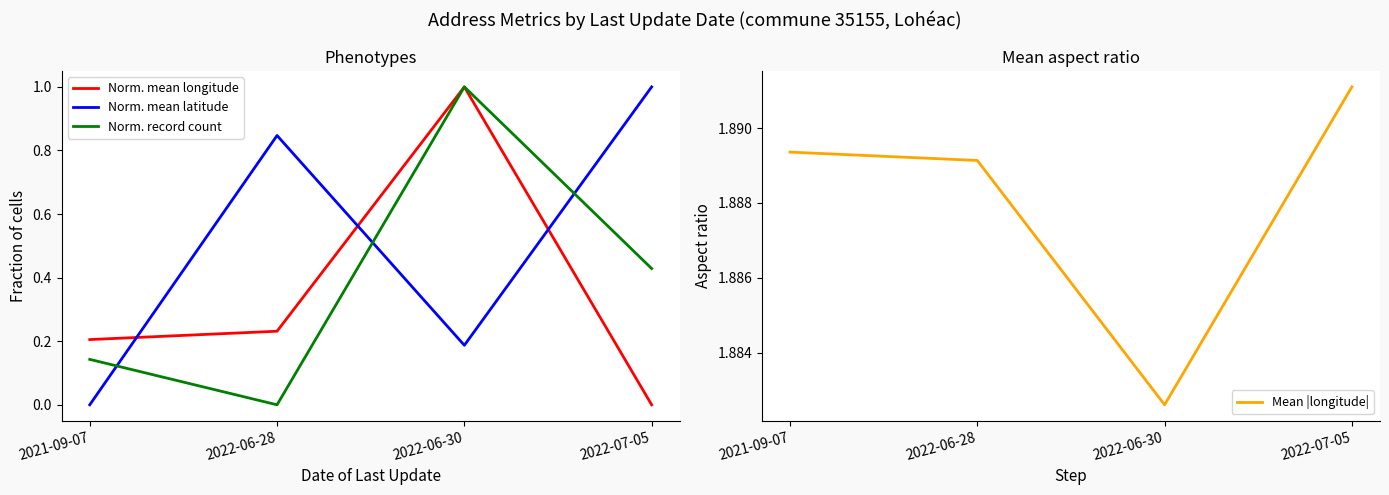

True or false: Mean |longitude| has more than 2 interior local peaks.

False